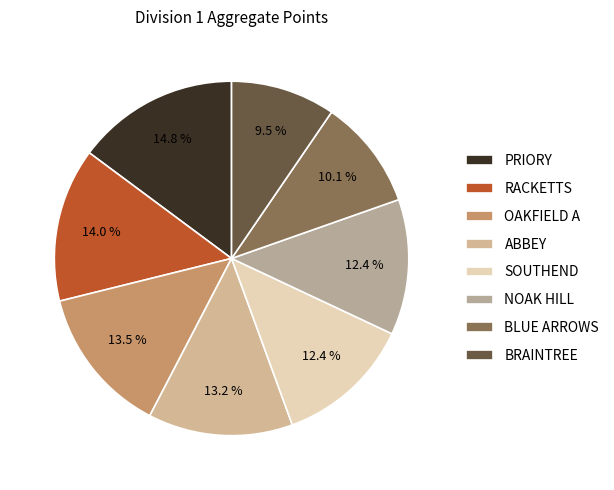

To the nearest percent, what is the difference between the largest and smallest slice percentages?

5%